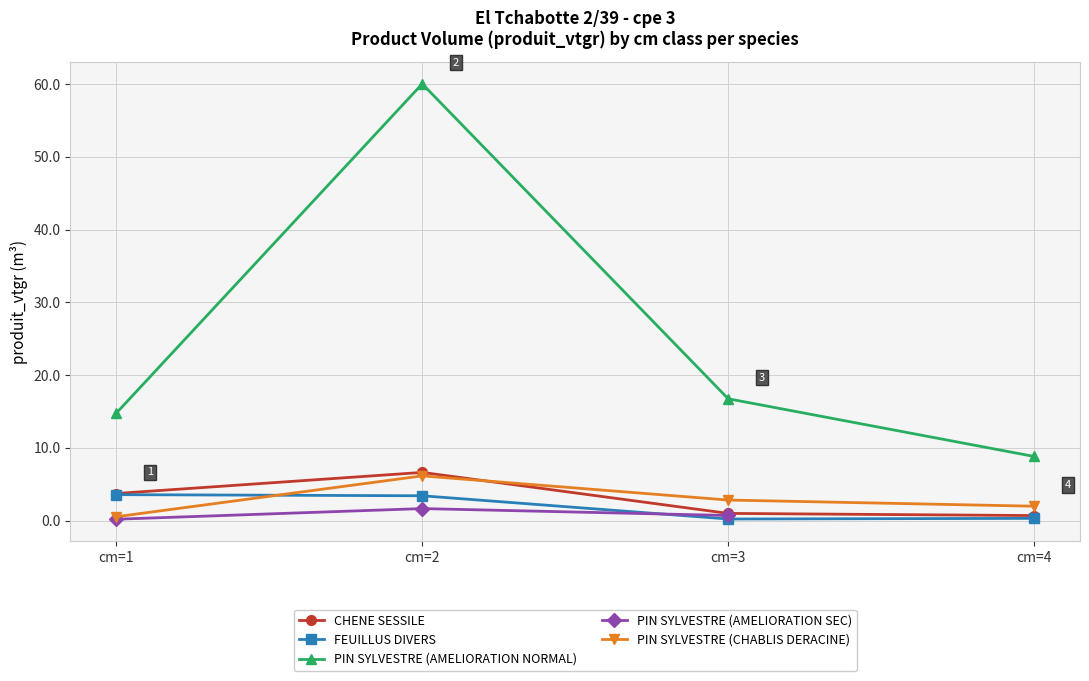

Is it true that PIN SYLVESTRE (CHABLIS DERACINE) equals 8.8 at cm=2?

False